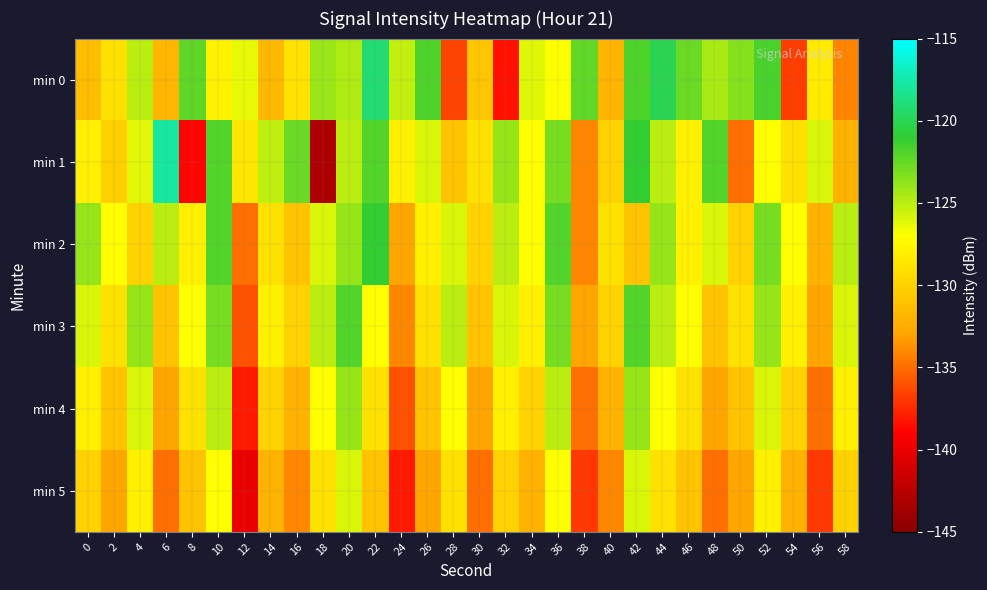

Reading left to right, extract all data points from this chart.

min 0: 0=-131.4	2=-129.0	4=-125.1	6=-131.8	8=-122.3	10=-127.8	12=-126.3	14=-131.7	16=-128.9	18=-124.1	20=-124.6	22=-119.2	24=-125.3	26=-121.9	28=-136.5	30=-130.8	32=-138.4	34=-126.0	36=-127.0	38=-122.4	40=-132.0	42=-121.9	44=-120.1	46=-122.7	48=-124.6	50=-123.4	52=-121.7	54=-136.7	56=-128.3	58=-134.1
min 1: 0=-128.0	2=-130.2	4=-126.2	6=-117.8	8=-138.8	10=-122.0	12=-128.6	14=-125.1	16=-122.7	18=-143.1	20=-125.0	22=-122.0	24=-128.0	26=-126.0	28=-131.0	30=-129.0	32=-124.0	34=-127.0	36=-123.0	38=-134.0	40=-130.0	42=-121.0	44=-125.0	46=-128.0	48=-122.0	50=-135.0	52=-127.0	54=-129.0	56=-126.0	58=-132.0
min 2: 0=-124.0	2=-127.0	4=-130.0	6=-125.0	8=-128.0	10=-122.0	12=-135.0	14=-129.0	16=-131.0	18=-126.0	20=-124.0	22=-121.0	24=-133.0	26=-128.0	28=-126.0	30=-130.0	32=-125.0	34=-127.0	36=-122.0	38=-134.0	40=-129.0	42=-131.0	44=-124.0	46=-128.0	48=-126.0	50=-130.0	52=-123.0	54=-127.0	56=-132.0	58=-125.0
min 3: 0=-126.0	2=-129.0	4=-124.0	6=-131.0	8=-127.0	10=-123.0	12=-136.0	14=-128.0	16=-130.0	18=-125.0	20=-122.0	22=-127.0	24=-134.0	26=-129.0	28=-125.0	30=-131.0	32=-126.0	34=-128.0	36=-123.0	38=-133.0	40=-130.0	42=-122.0	44=-125.0	46=-127.0	48=-131.0	50=-129.0	52=-124.0	54=-128.0	56=-133.0	58=-126.0
min 4: 0=-128.0	2=-131.0	4=-126.0	6=-133.0	8=-129.0	10=-125.0	12=-138.0	14=-130.0	16=-132.0	18=-127.0	20=-124.0	22=-129.0	24=-136.0	26=-131.0	28=-127.0	30=-133.0	32=-128.0	34=-130.0	36=-125.0	38=-135.0	40=-132.0	42=-124.0	44=-127.0	46=-129.0	48=-133.0	50=-131.0	52=-126.0	54=-130.0	56=-135.0	58=-128.0
min 5: 0=-130.0	2=-133.0	4=-128.0	6=-135.0	8=-131.0	10=-127.0	12=-140.0	14=-132.0	16=-134.0	18=-129.0	20=-126.0	22=-131.0	24=-138.0	26=-133.0	28=-129.0	30=-135.0	32=-130.0	34=-132.0	36=-127.0	38=-137.0	40=-134.0	42=-126.0	44=-129.0	46=-131.0	48=-135.0	50=-133.0	52=-128.0	54=-132.0	56=-137.0	58=-130.0